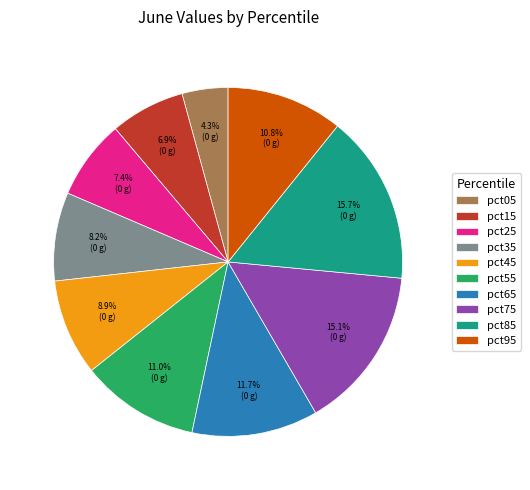

How many slices are in this pie chart?

10